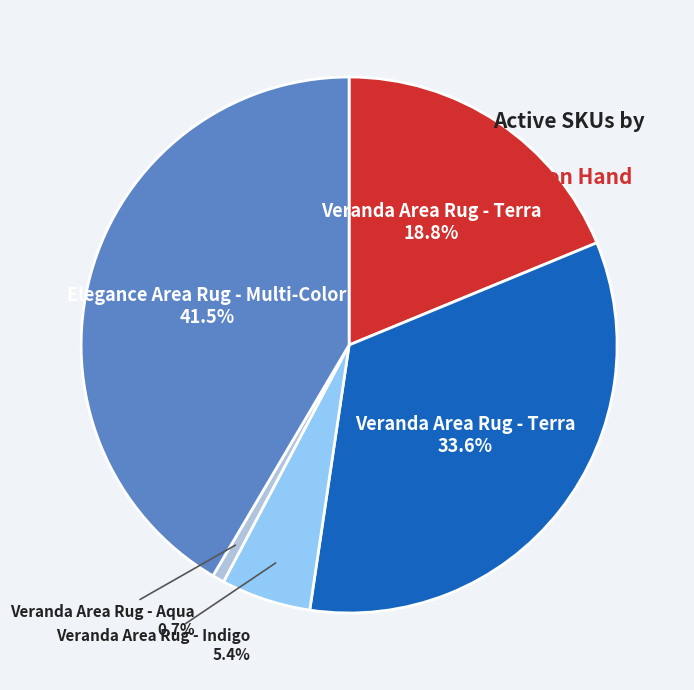

Count the number of slices in the pie.

5